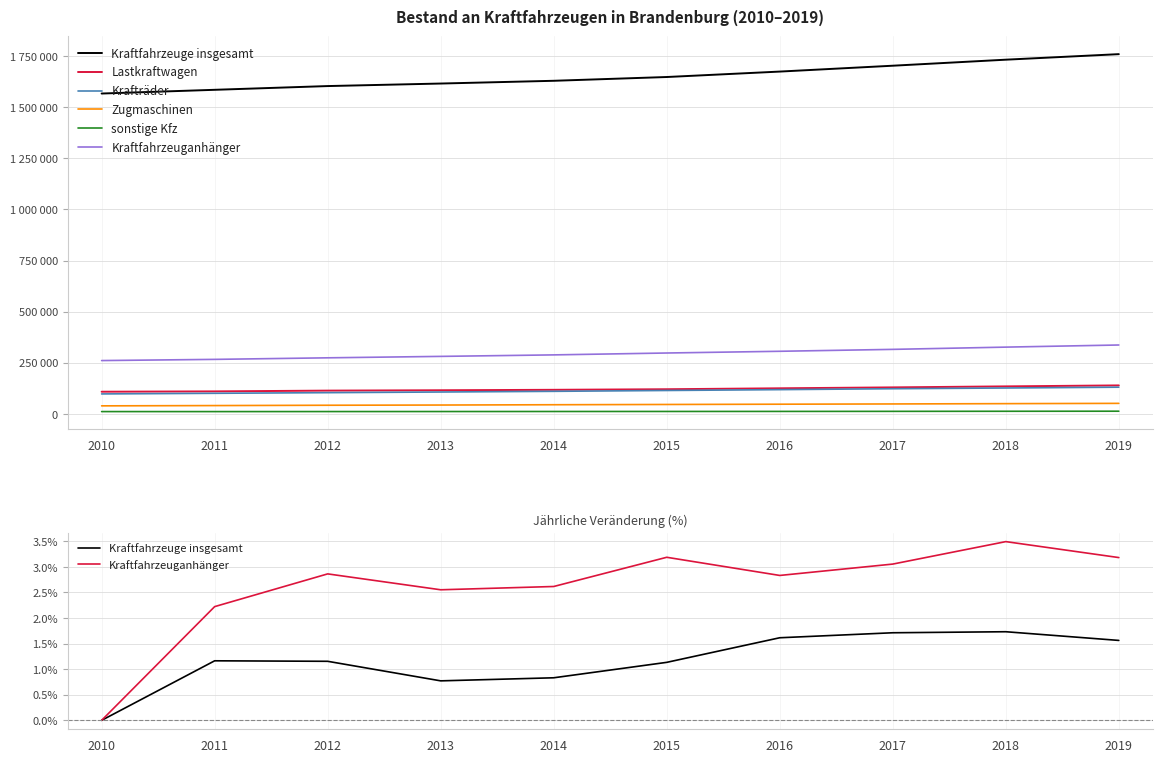

Reading left to right, extract all data points from this chart.

Kraftfahrzeuge insgesamt: 0.0	0.0	0.0	0.0	0.0	0.0	0.0	0.0	0.0	0.0
Lastkraftwagen: 108258.0	109932.0	113667.0	115429.0	117610.0	120443.0	125007.0	129479.0	134389.0	139176.0
Krafträder: 97476.0	100540.0	103665.0	106826.0	110192.0	114297.0	118455.0	122940.0	126486.0	130406.0
Zugmaschinen: 39103.0	40461.0	42061.0	43109.0	44586.0	45855.0	47177.0	48413.0	49927.0	51283.0
sonstige Kfz: 11079.0	11008.0	11208.0	11336.0	11541.0	11707.0	11901.0	12205.0	12606.0	12935.0
Kraftfahrzeuganhänger: 0.0	0.0	0.0	0.0	0.0	0.0	0.0	0.0	0.0	0.0